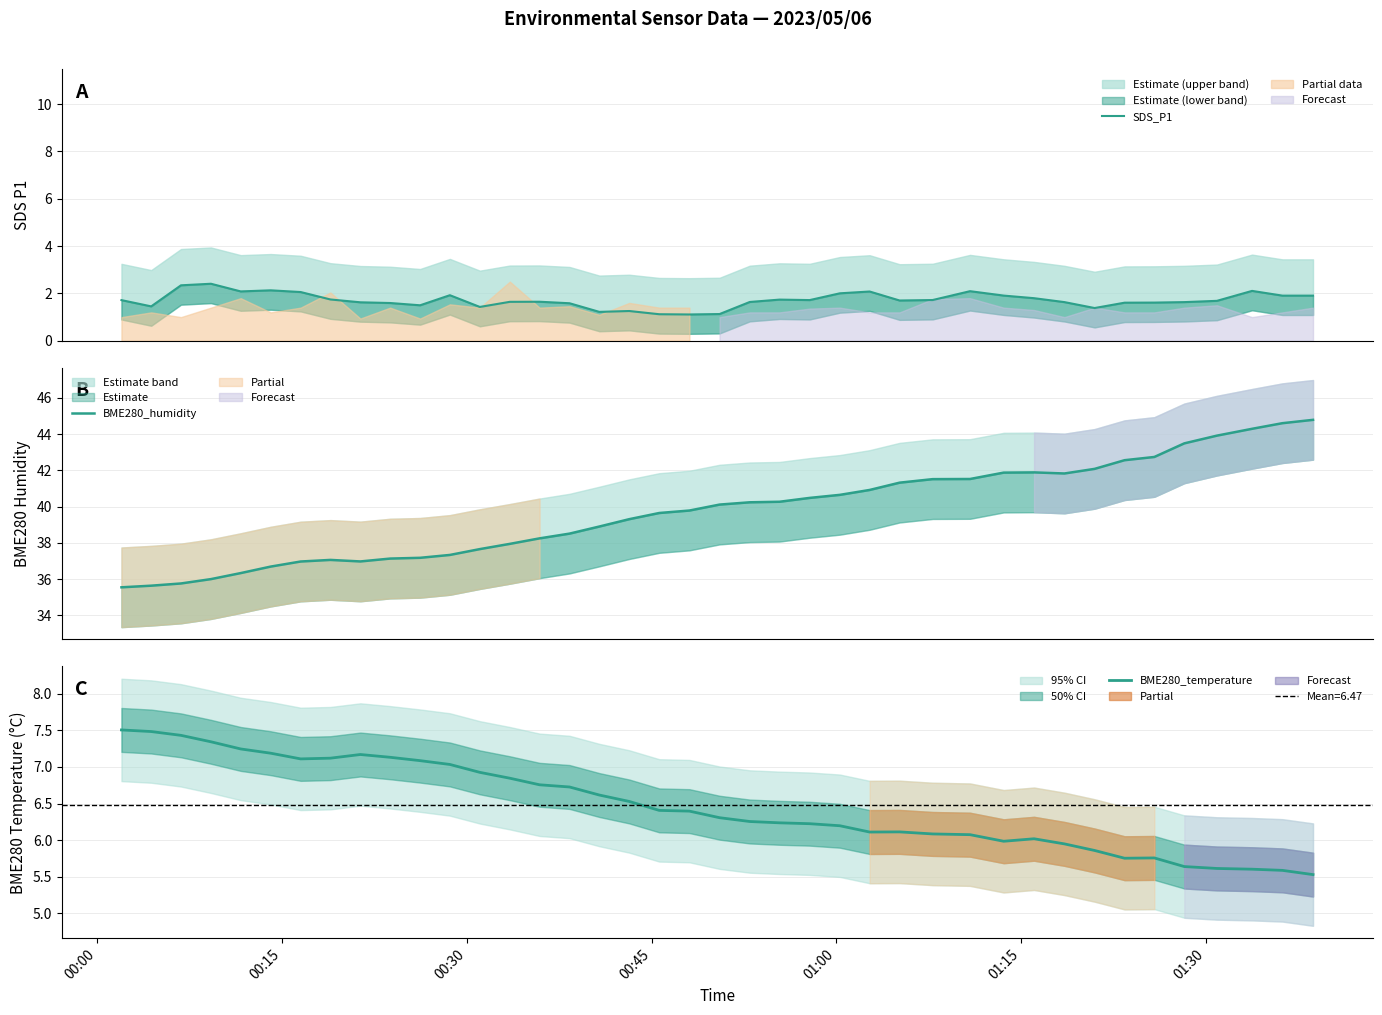

What is the maximum value for BME280_temperature?

7.5